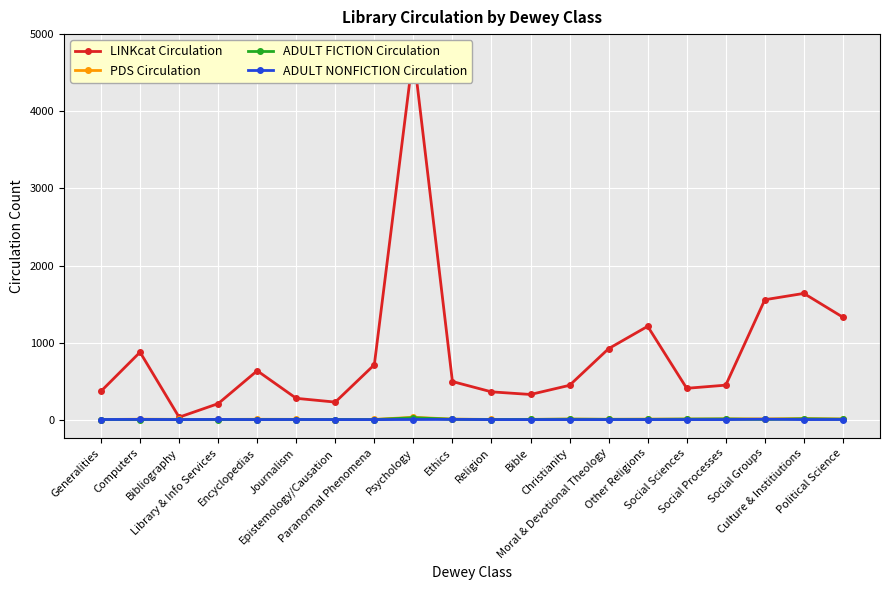

Reading left to right, what are all the values shown in this chart?

LINKcat Circulation: Generalities=368	Computers=875	Bibliography=31	Library & Info Services=207	Encyclopedias=634	Journalism=276	Epistemology/Causation=227	Paranormal Phenomena=712	Psychology=4766	Ethics=494	Religion=360	Bible=326	Christianity=445	Moral & Devotional Theology=921	Other Religions=1211	Social Sciences=406	Social Processes=447	Social Groups=1556	Culture & Institiutions=1638	Political Science=1329
PDS Circulation: Generalities=1	Computers=5	Bibliography=3	Library & Info Services=2	Encyclopedias=4	Journalism=3	Epistemology/Causation=1	Paranormal Phenomena=2	Psychology=30	Ethics=6	Religion=2	Bible=3	Christianity=7	Moral & Devotional Theology=4	Other Religions=6	Social Sciences=7	Social Processes=9	Social Groups=9	Culture & Institiutions=13	Political Science=8
ADULT FICTION Circulation: Generalities=0	Computers=0	Bibliography=0	Library & Info Services=0	Encyclopedias=0	Journalism=1	Epistemology/Causation=1	Paranormal Phenomena=0	Psychology=24	Ethics=4	Religion=1	Bible=2	Christianity=5	Moral & Devotional Theology=3	Other Religions=3	Social Sciences=6	Social Processes=8	Social Groups=2	Culture & Institiutions=10	Political Science=5
ADULT NONFICTION Circulation: Generalities=1	Computers=2	Bibliography=0	Library & Info Services=2	Encyclopedias=0	Journalism=1	Epistemology/Causation=0	Paranormal Phenomena=0	Psychology=1	Ethics=2	Religion=0	Bible=0	Christianity=0	Moral & Devotional Theology=0	Other Religions=0	Social Sciences=0	Social Processes=0	Social Groups=5	Culture & Institiutions=0	Political Science=1